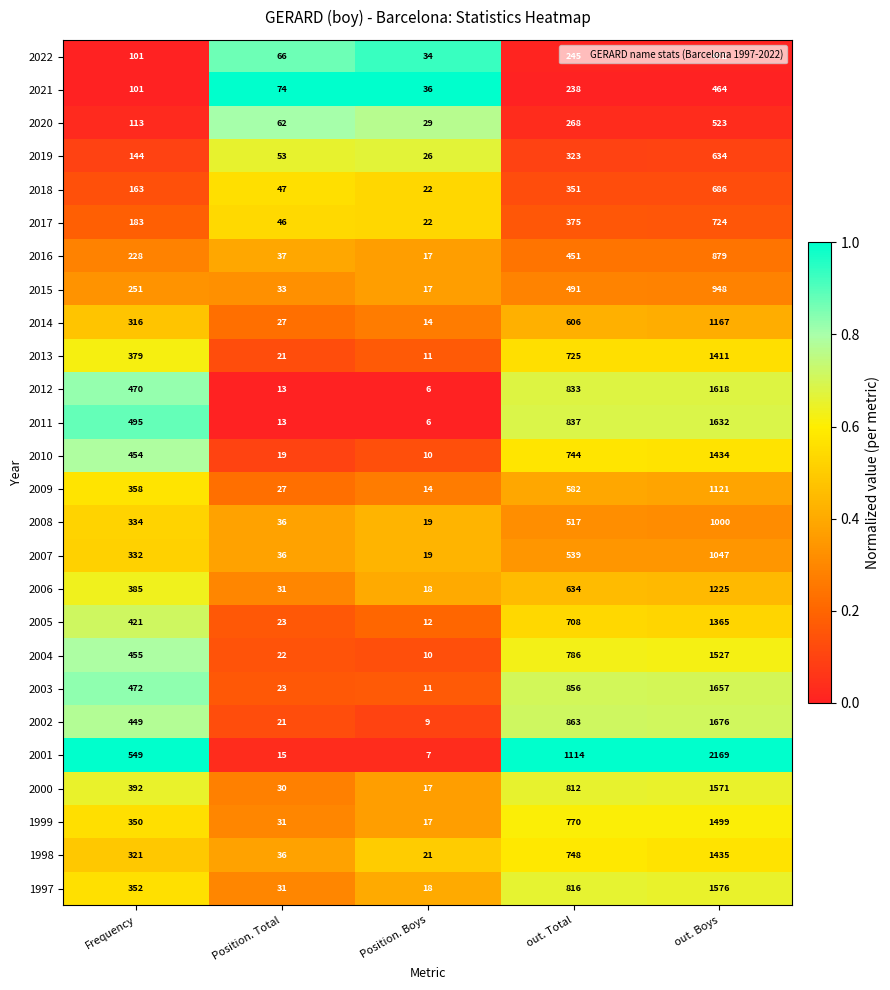

What is the greatest value displayed?

2169